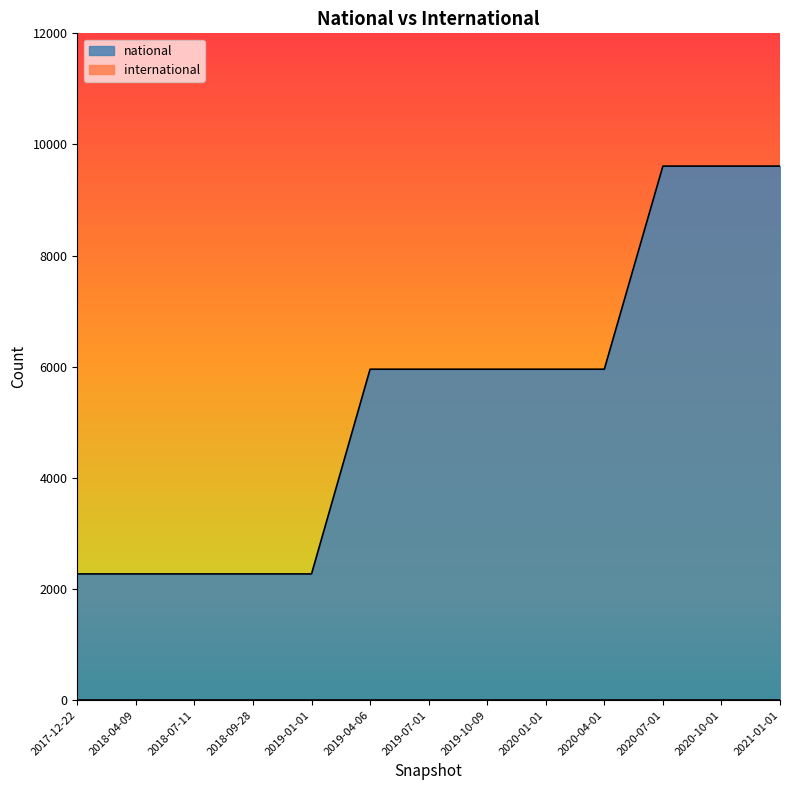

Between 2018-09-28 and 2019-01-01, which is larger?

2018-09-28